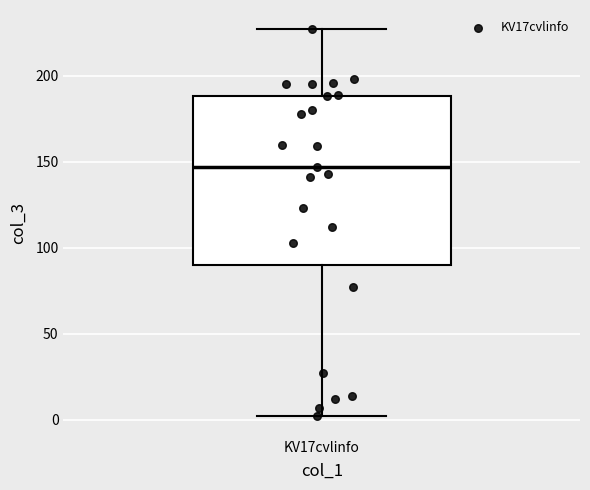

Read this box plot against the y-axis: the position of the median line, the range covered by the box, and the ends of both whiskers. The values are not printed on the chart, so give them approximately, as read against the axis.

median 145, box 90 to 190, whiskers 0 to 225